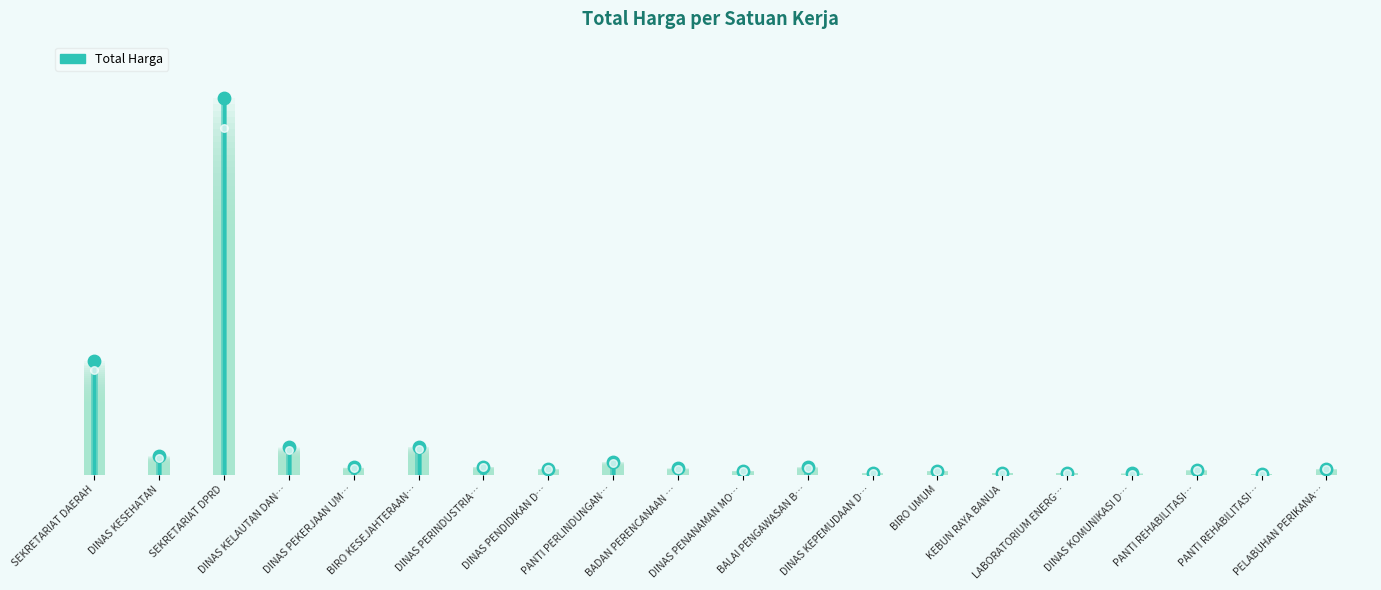

Which has a higher value, SEKRETARIAT DAERAH or BIRO UMUM?

SEKRETARIAT DAERAH